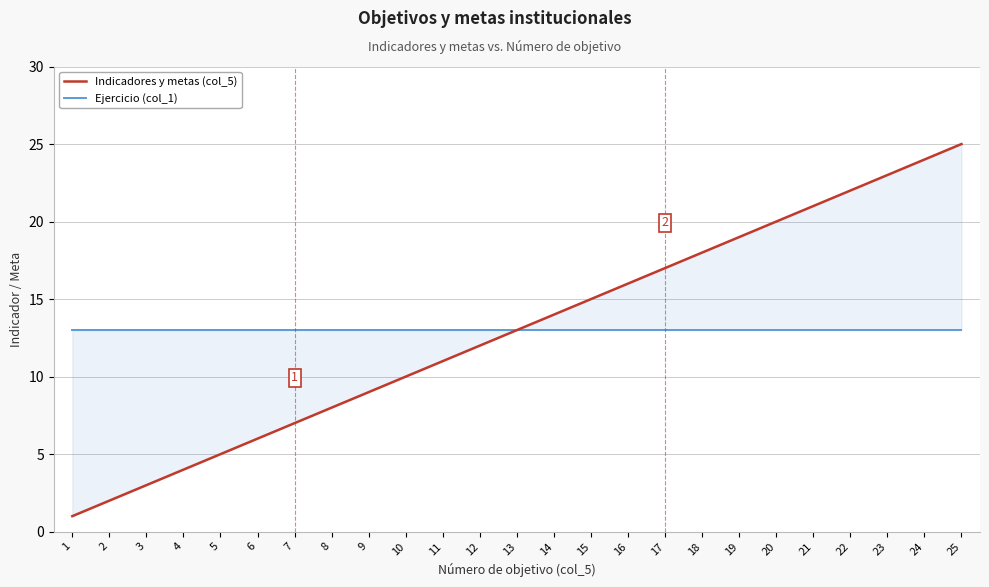

True or false: Ejercicio (col_1) has a value of 13 at 5.

True